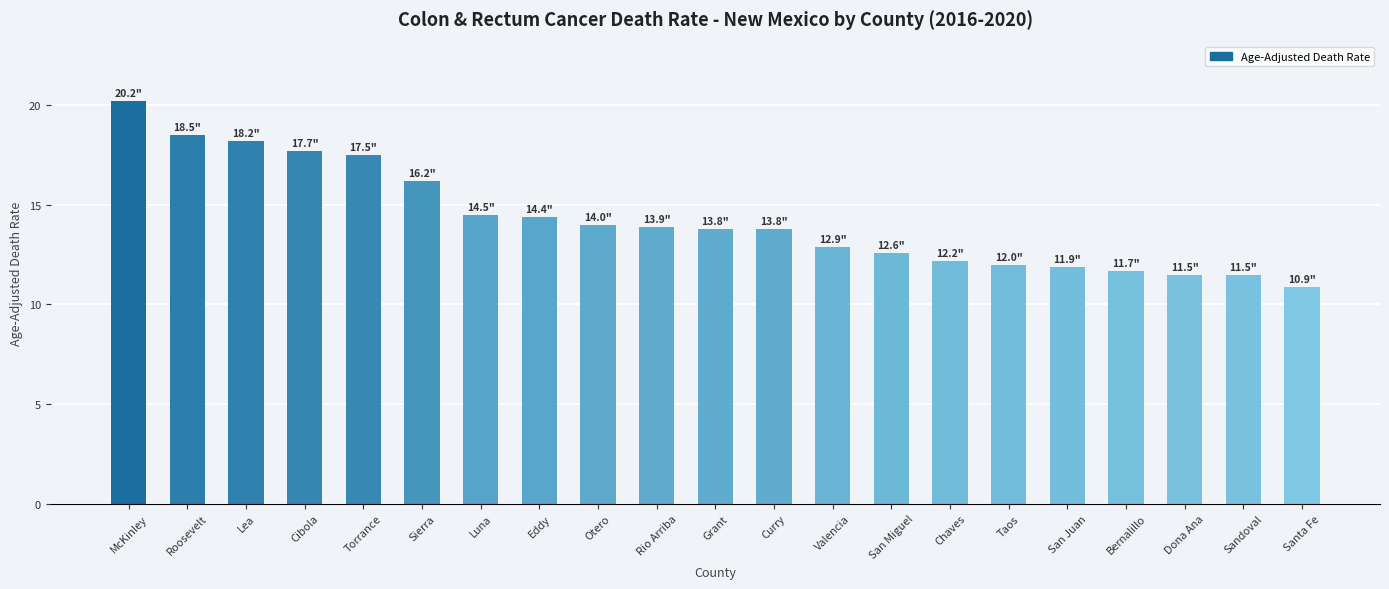

Which category has the lowest value across all series?

Santa Fe